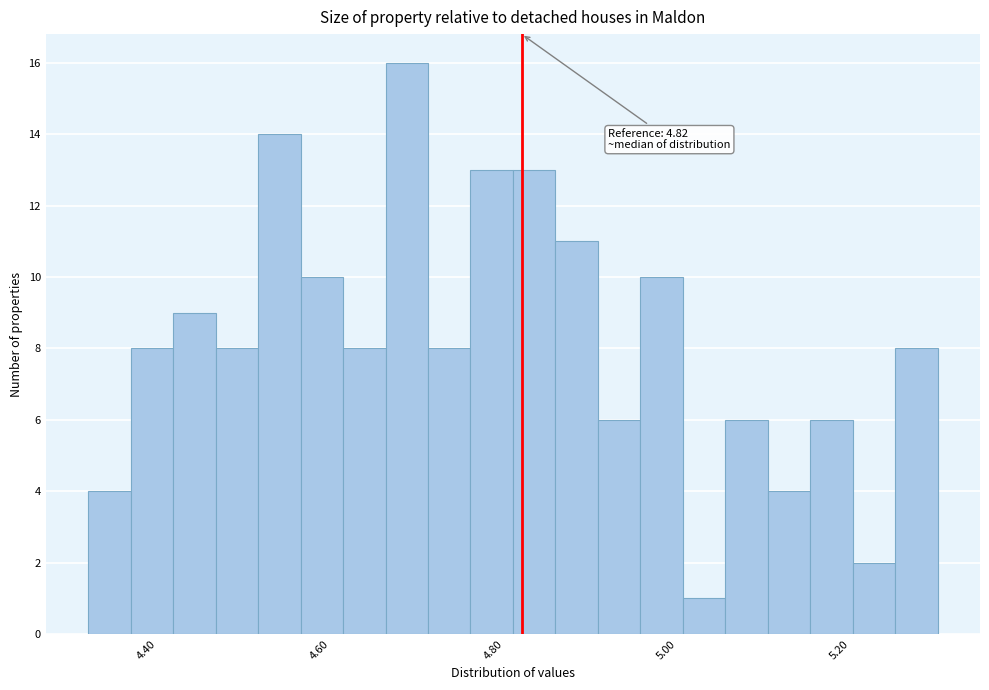

Read against the x-axis, roughly where is the centre of the tallest bar?

4.68